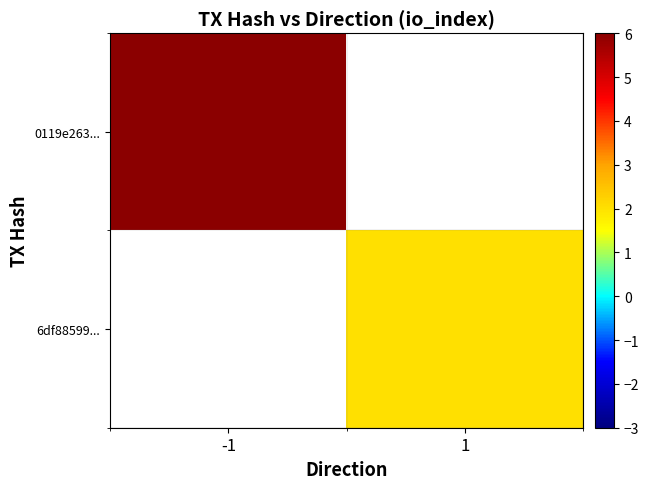

At how many categories does at least one series exceed 4?

1